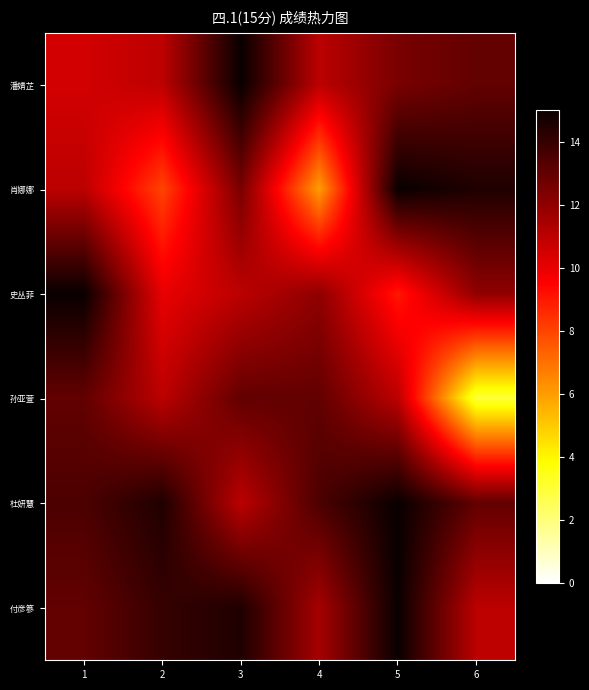

Reading right to left, what are all the values shown in this chart?

潘婧芷: 6=13.0	5=12.5	4=11.0	3=15.0	2=11.0	1=10.5
肖娜娜: 6=14.5	5=15.0	4=6.0	3=12.5	2=8.0	1=11.0
史丛菲: 6=12.0	5=9.0	4=12.0	3=11.0	2=10.0	1=15.0
孙亚萱: 6=3.0	5=11.0	4=13.0	3=13.0	2=11.0	1=13.0
杜妍慧: 6=13.0	5=15.0	4=13.5	3=11.0	2=14.5	1=13.5
付彦篸: 6=11.0	5=15.0	4=11.5	3=14.5	2=14.0	1=13.0